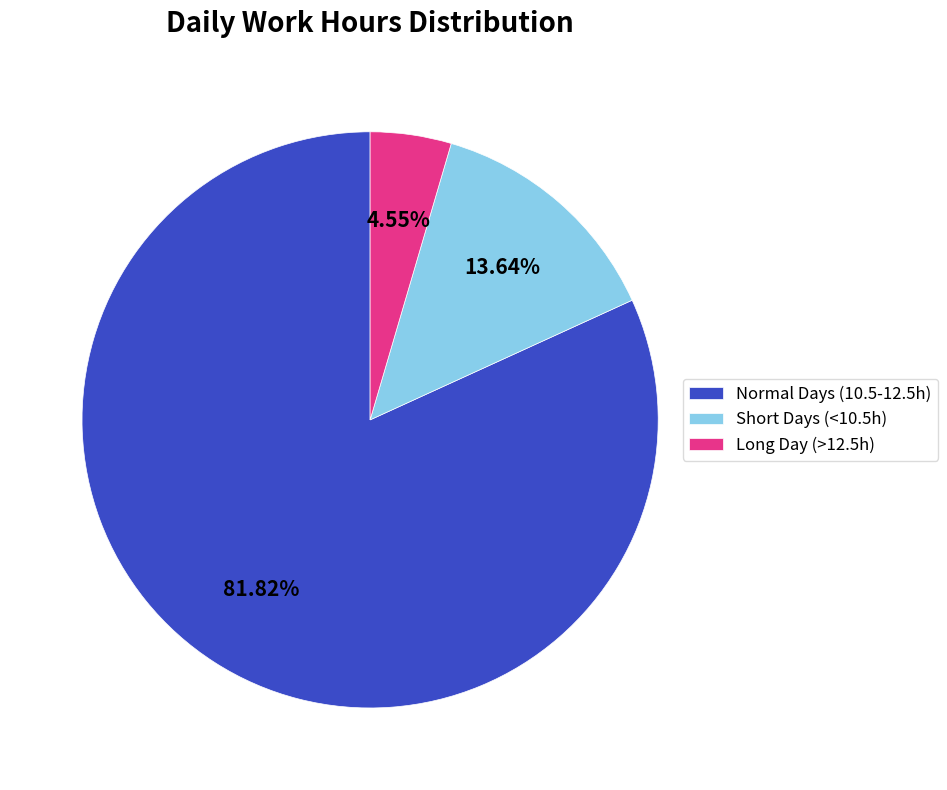

How many slices are in this pie chart?

3